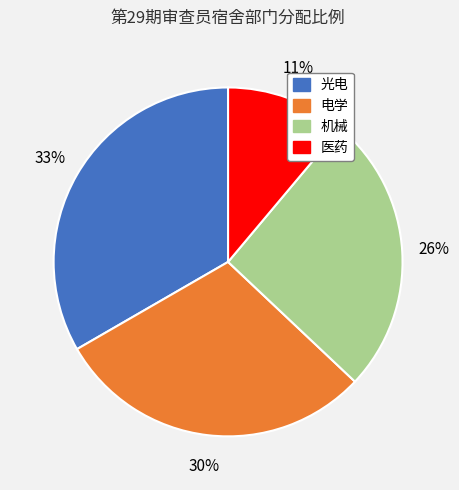

Is there a majority slice in this chart?

No